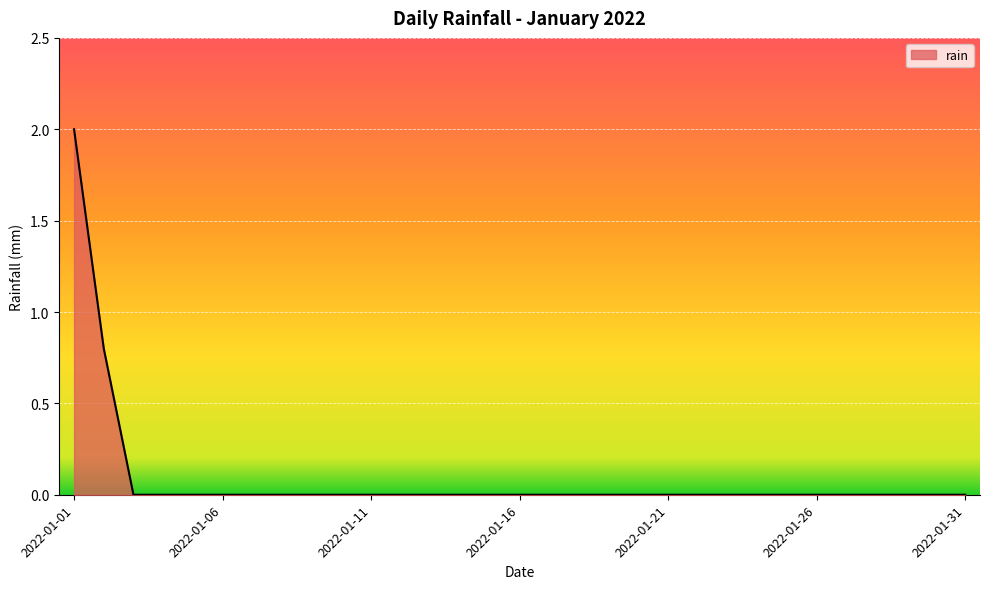

What is the sum of all values?

2.8